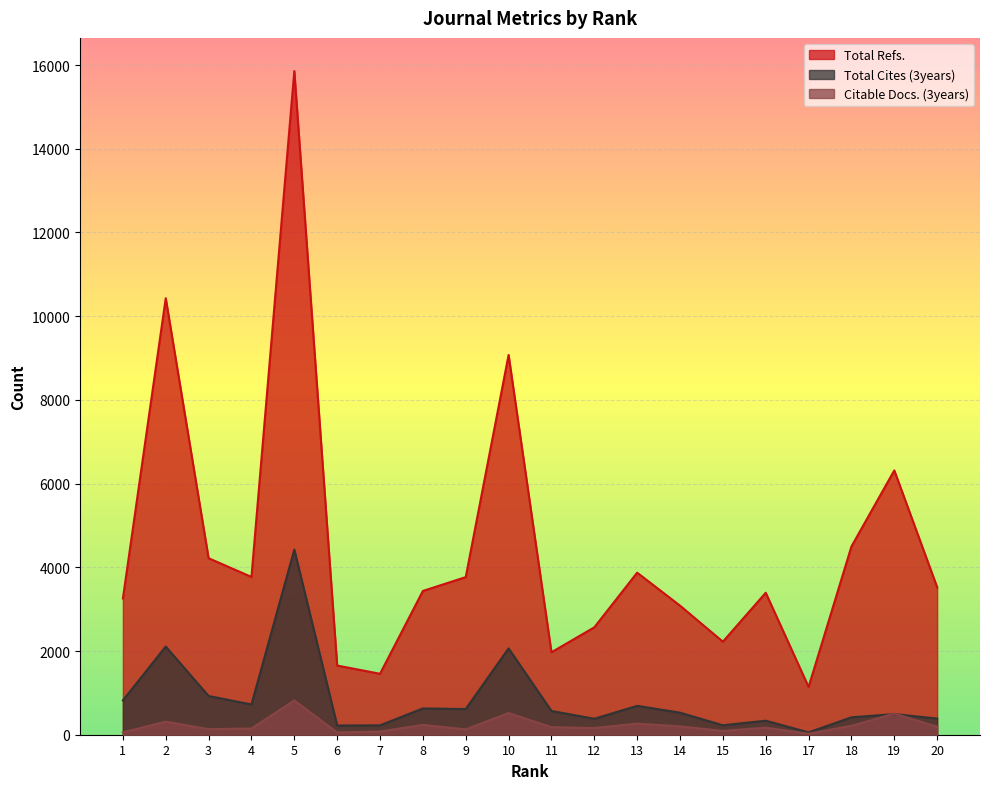

How many lines are shown in the chart?

3